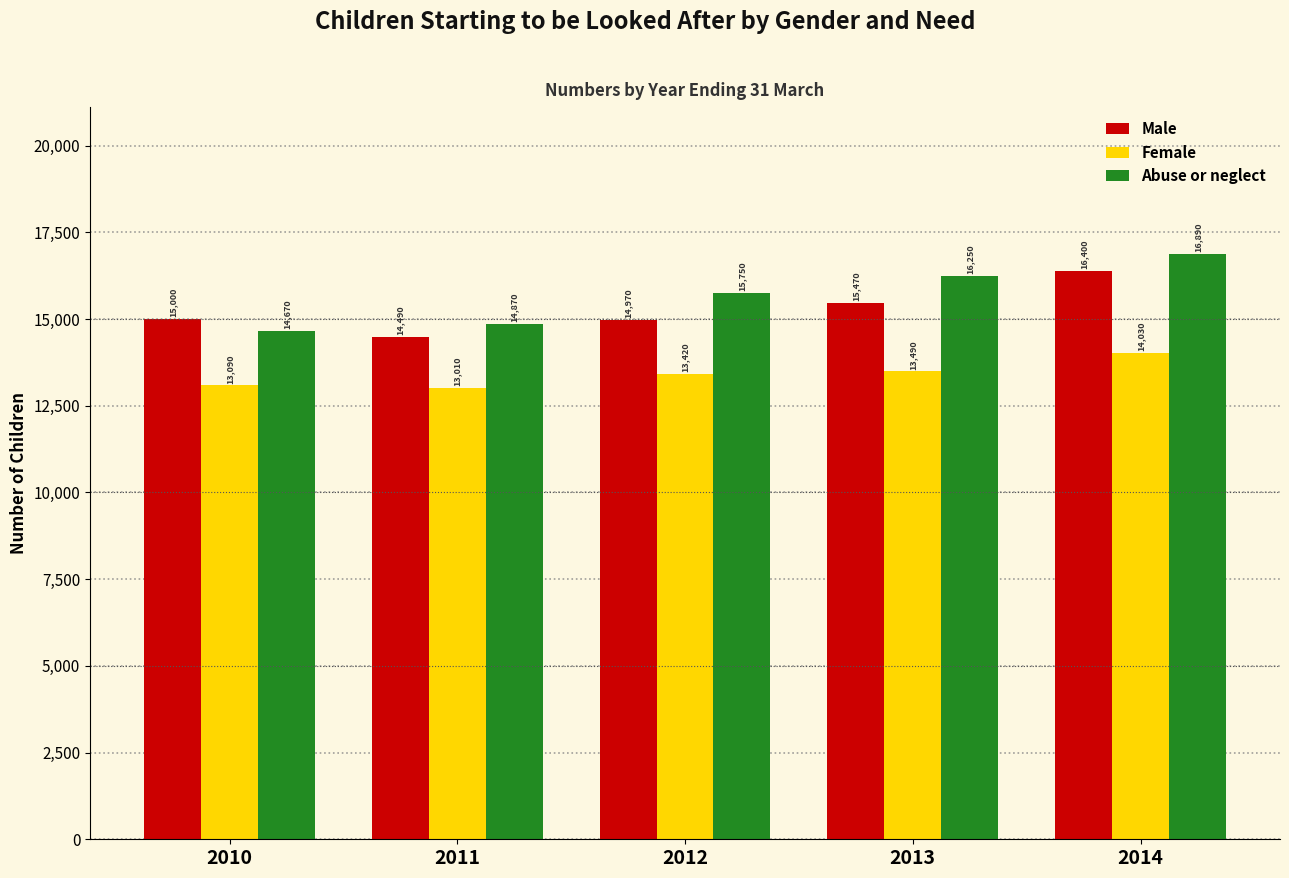

What is the difference between the maximum and second lowest values in the Abuse or neglect series?

2020